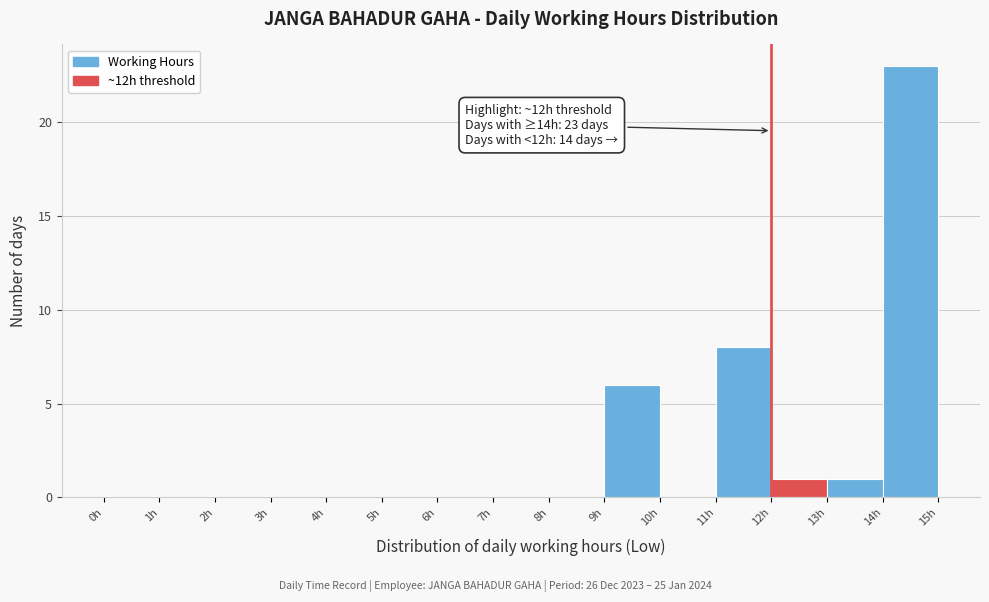

Which range on the x-axis has the tallest bar?

14 to 15